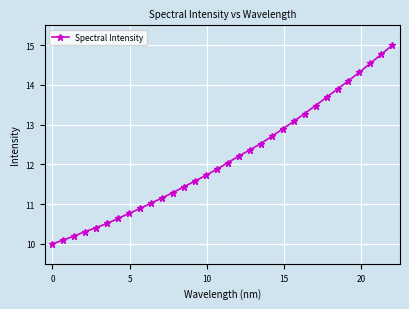

What is the greatest value displayed?

15.0